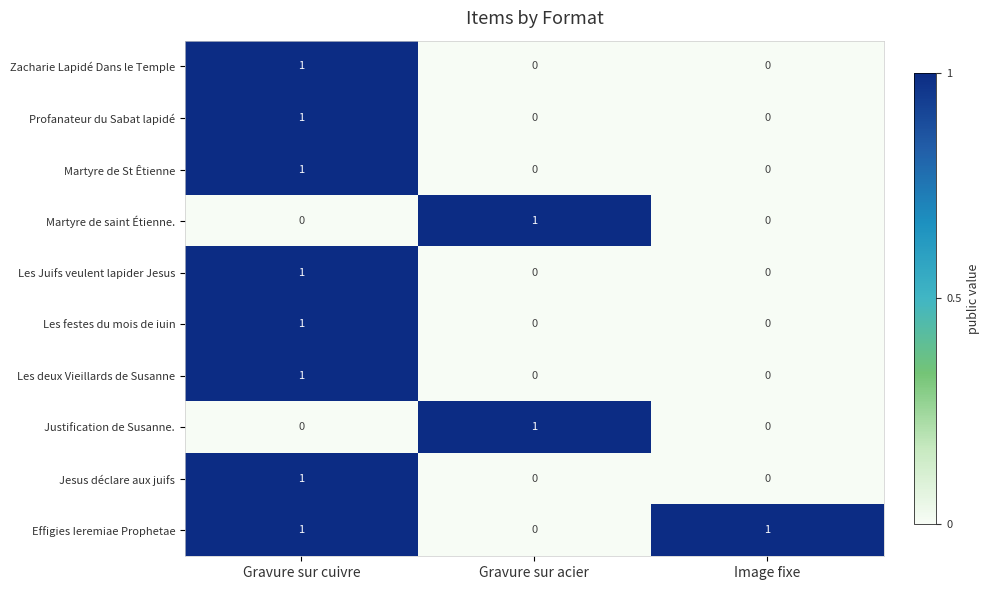

At which category is the sum across all series the highest?

Gravure sur cuivre